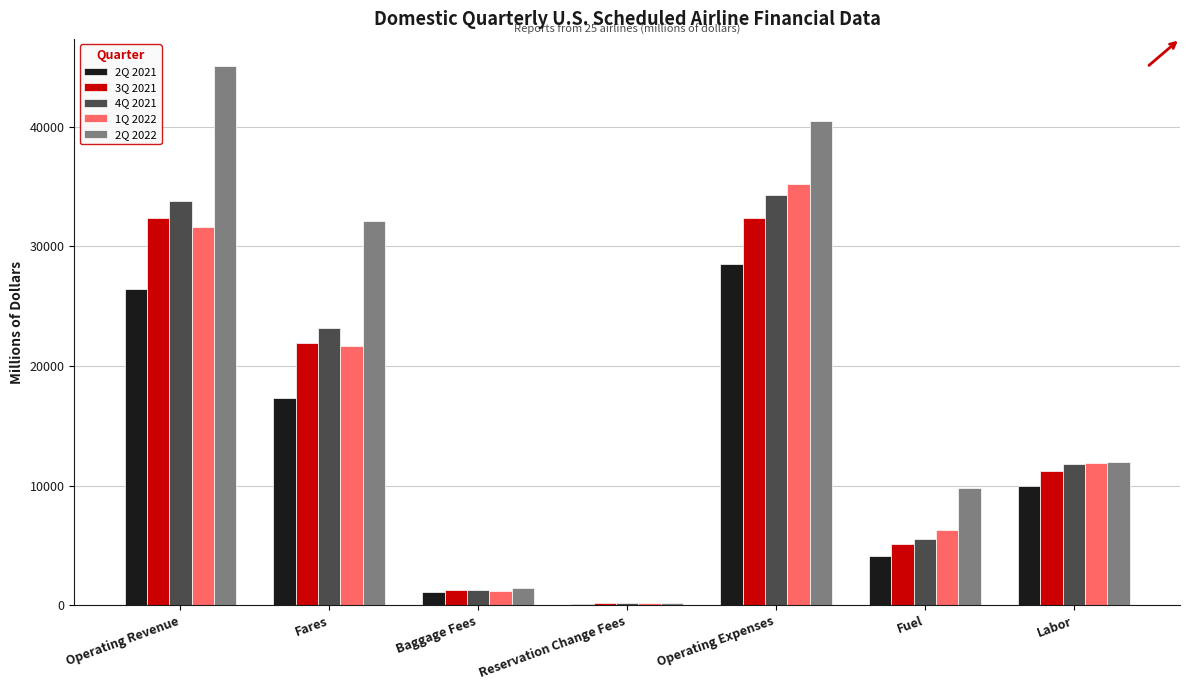

How many values in the 4Q 2021 series exceed 11839?

4